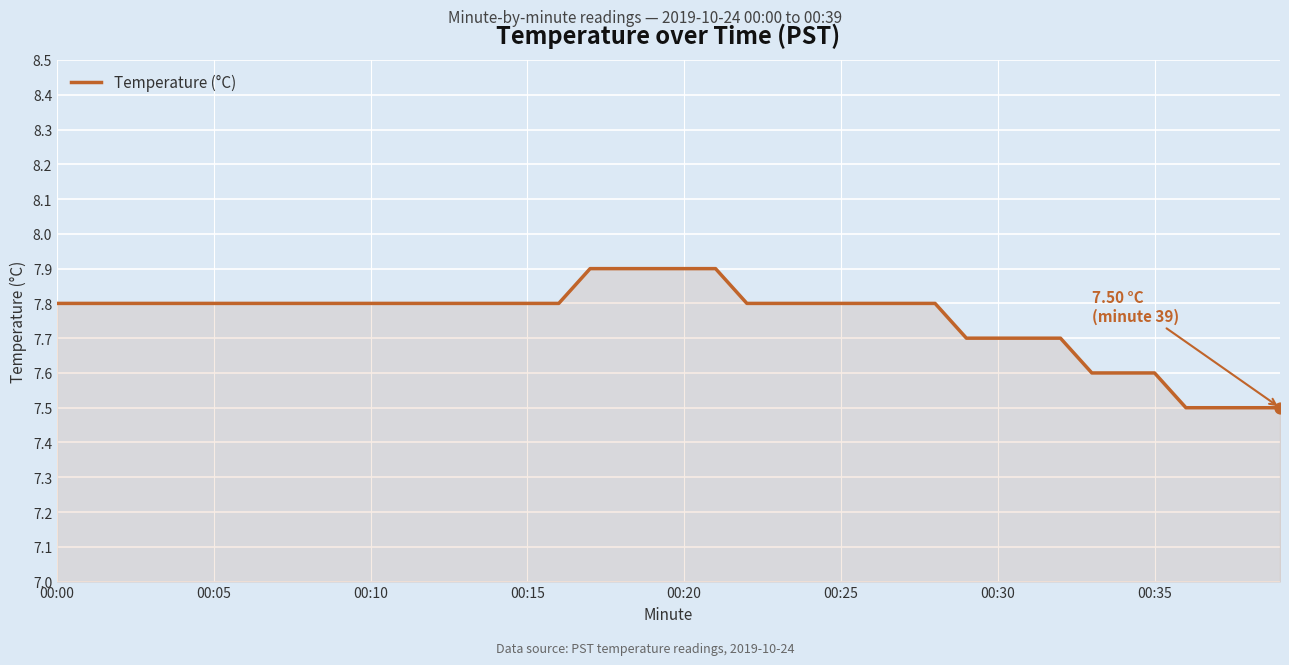

What is the difference between the maximum and minimum values?

0.4